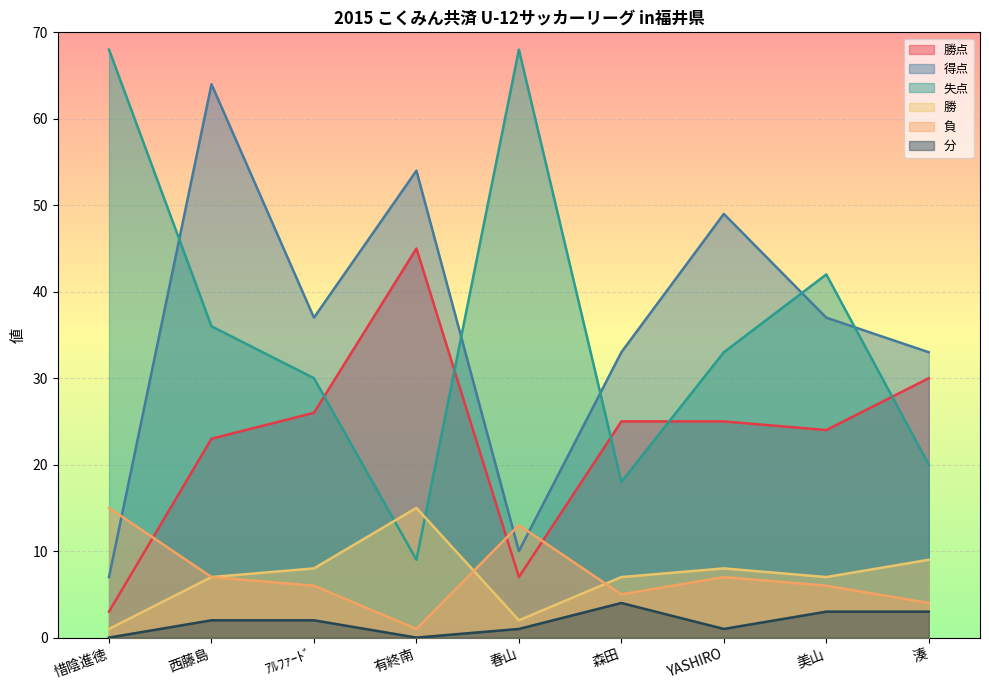

How many values in the 得点 series exceed 37?

3